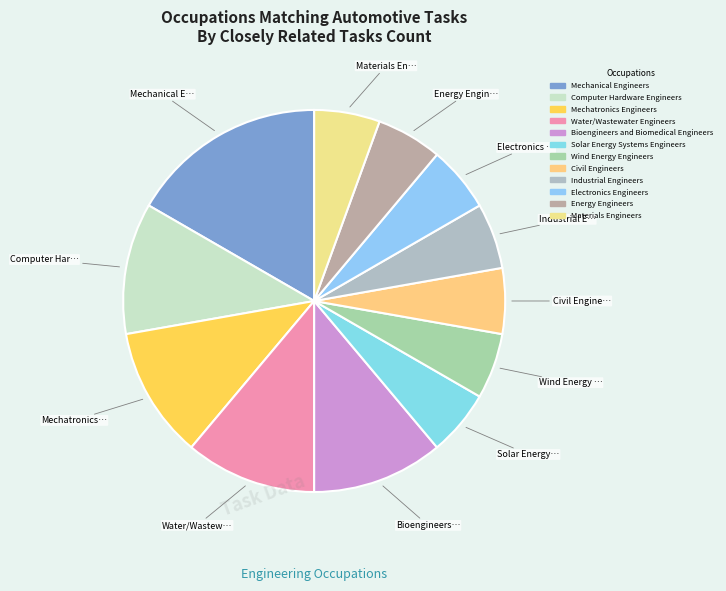

What is the largest slice in the pie chart?

Mechanical Engineers